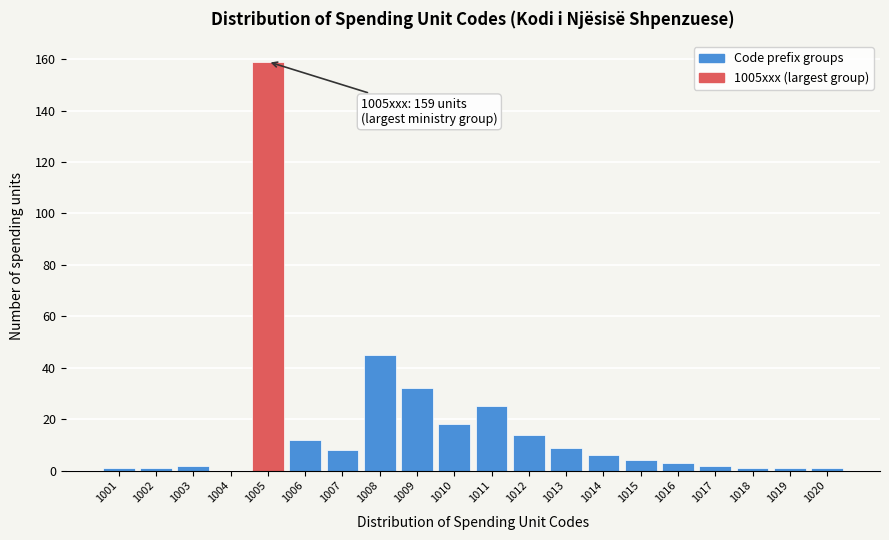

Reading left to right, what are all the values shown in this chart?

1001=1	1002=1	1003=2	1004=0	1005=159	1006=12	1007=8	1008=45	1009=32	1010=18	1011=25	1012=14	1013=9	1014=6	1015=4	1016=3	1017=2	1018=1	1019=1	1020=1